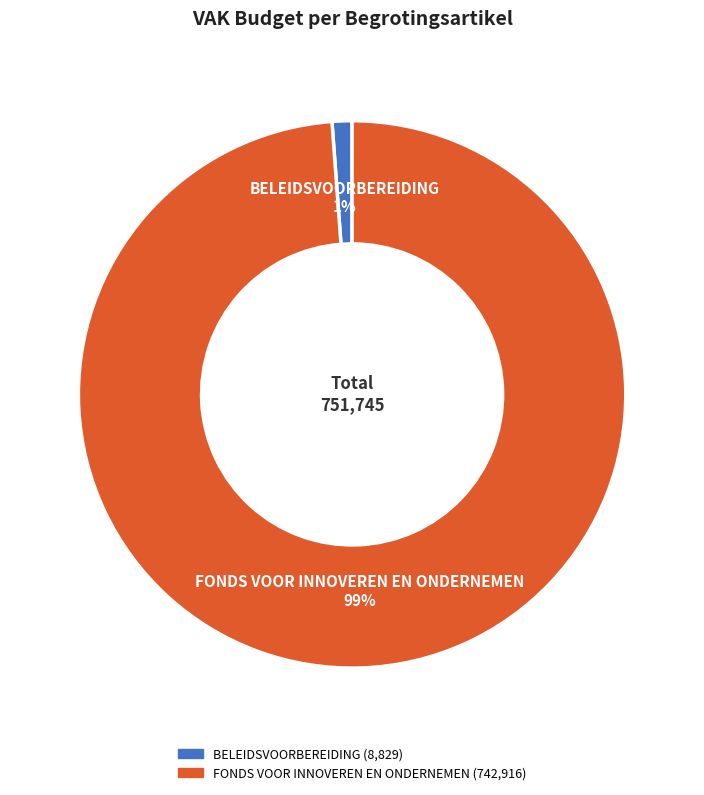

Is the sum of BELEIDSVOORBEREIDING and FONDS VOOR INNOVEREN EN ONDERNEMEN greater than half?

Yes